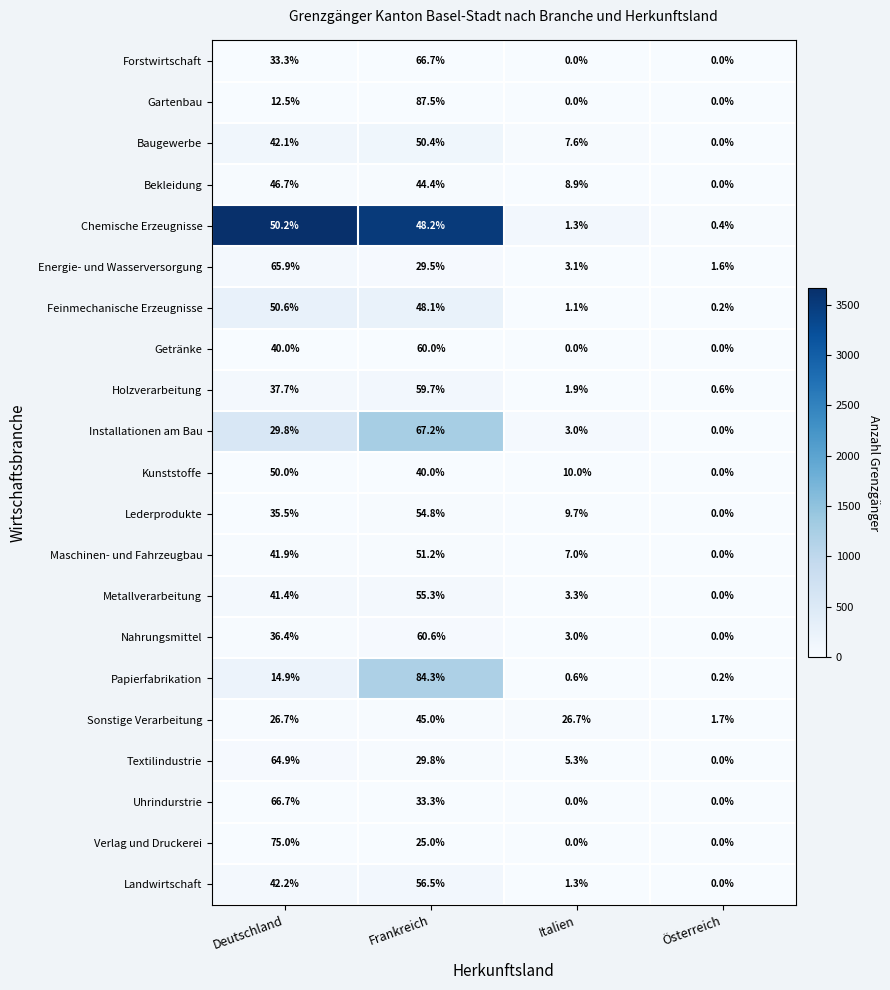

Is it true that Nahrungsmittel equals 3.0 at Italien?

True